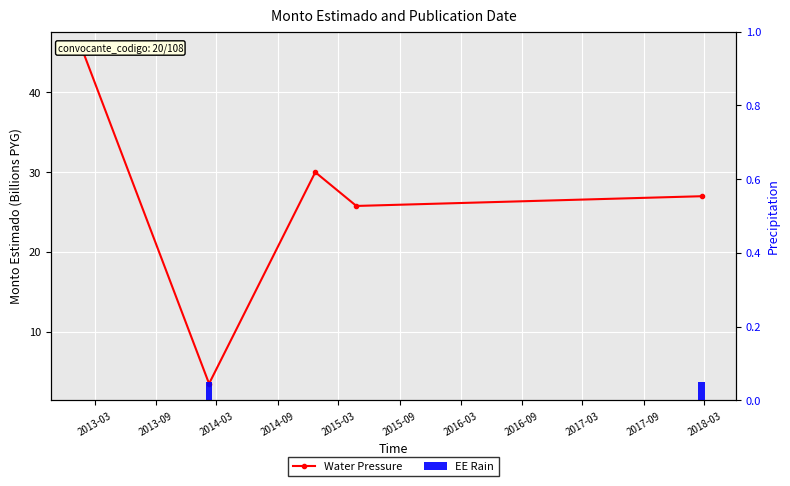

What is the difference between the maximum and minimum values?

42.0